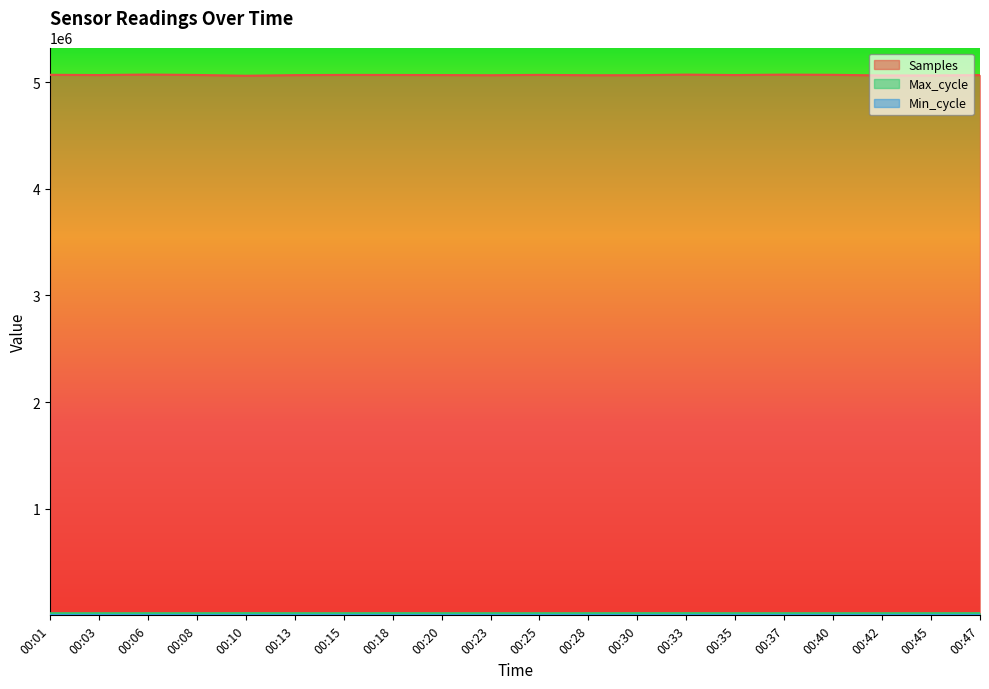

Which category has the lowest value across all series?

00:15